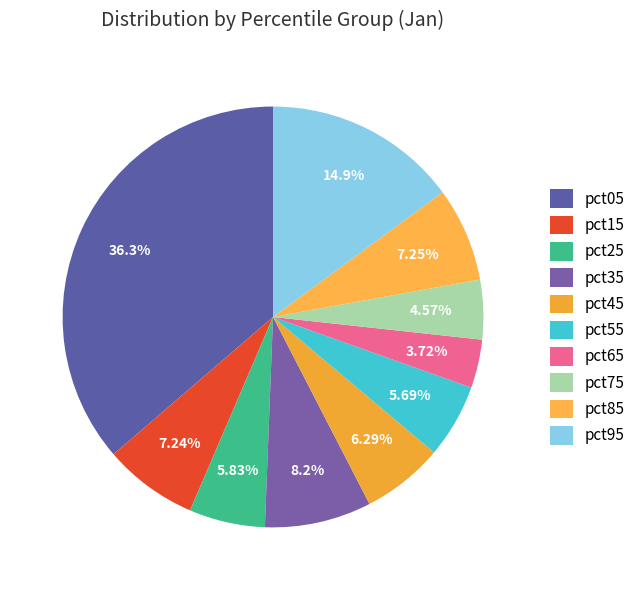

To the nearest percent, what is the combined percentage of pct25 and pct85?

13%